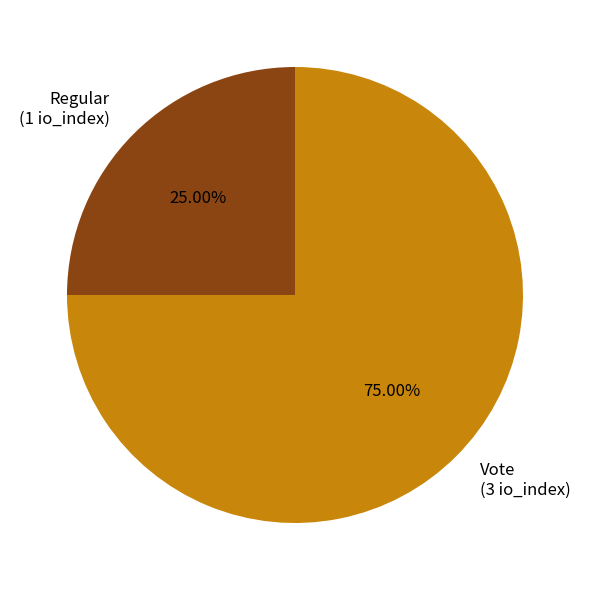

Rank the categories by value from lowest to highest.

Regular, Vote